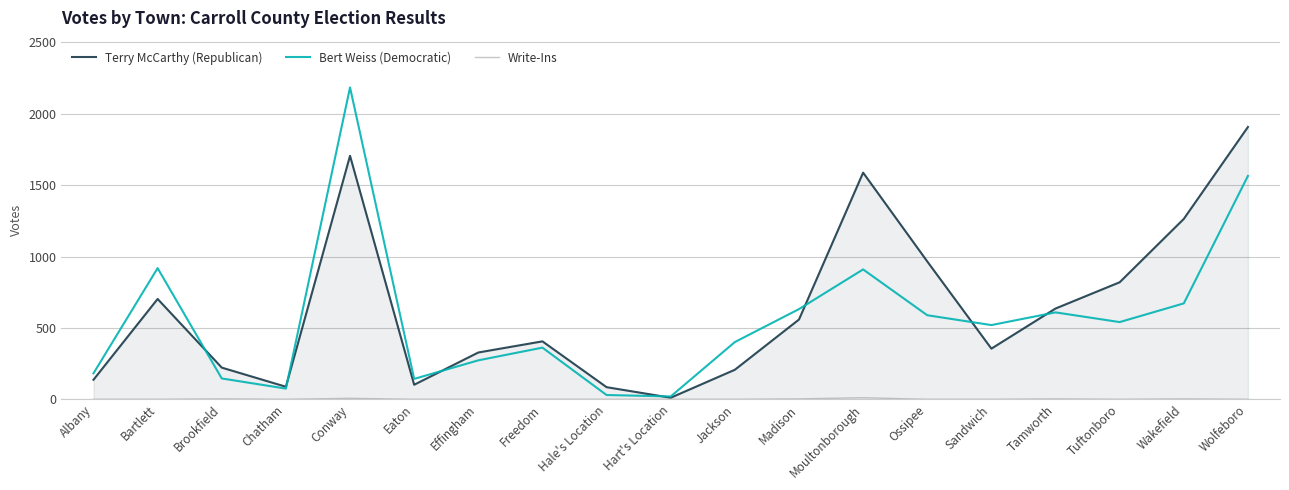

At which category is the sum across all series the highest?

Conway